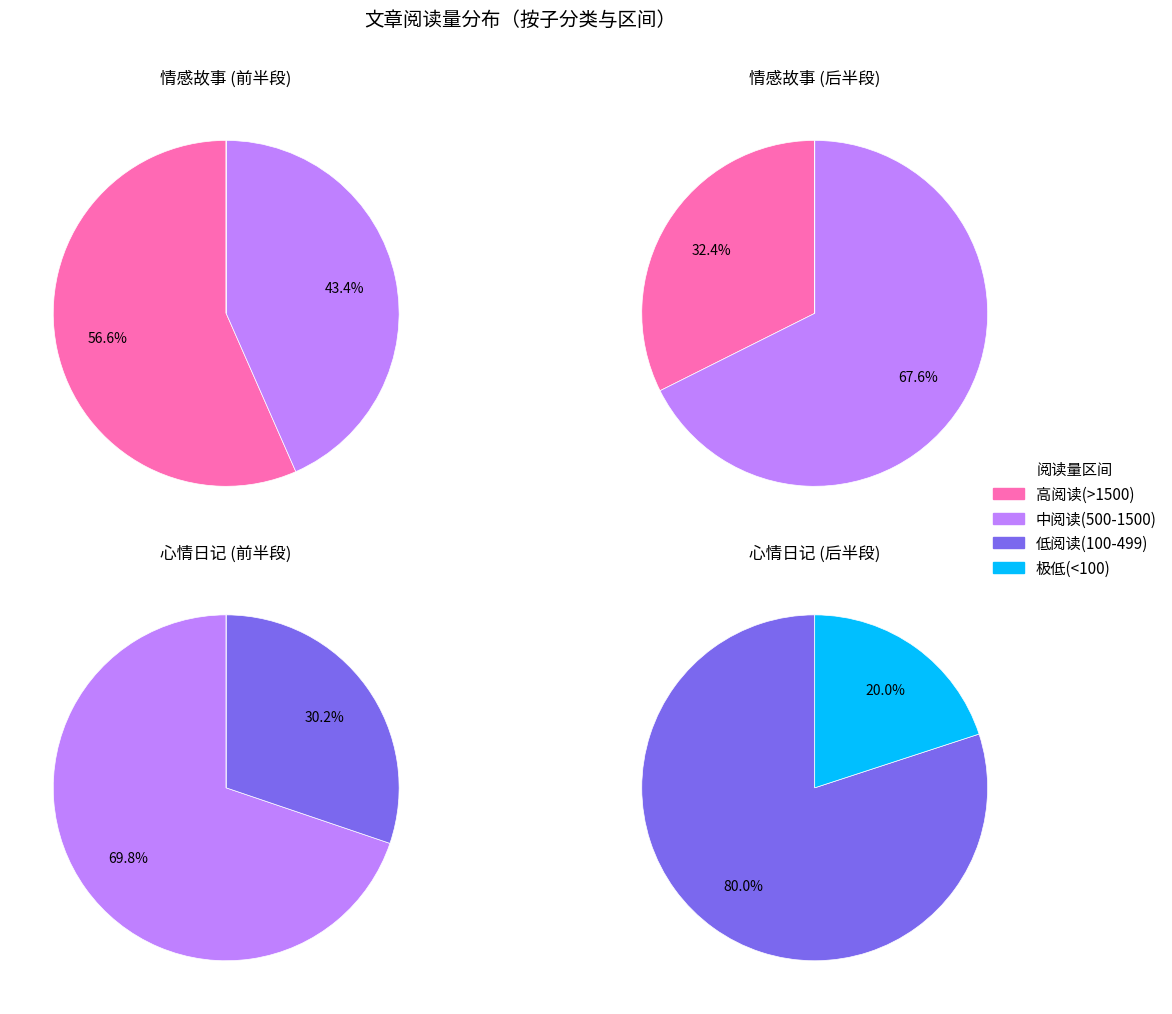

Between 3 and 9, which is larger?

3